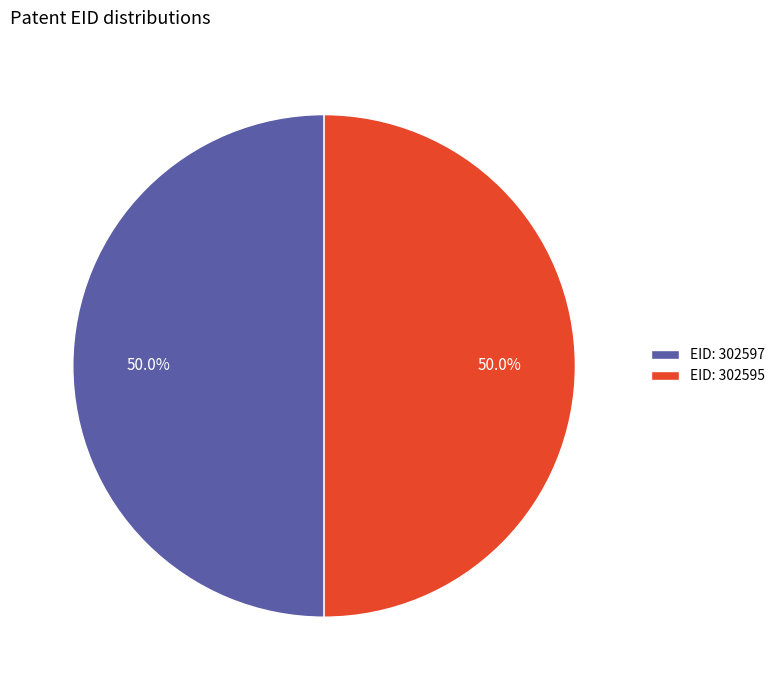

How much of the chart is everything except EID: 302597?

50.0%